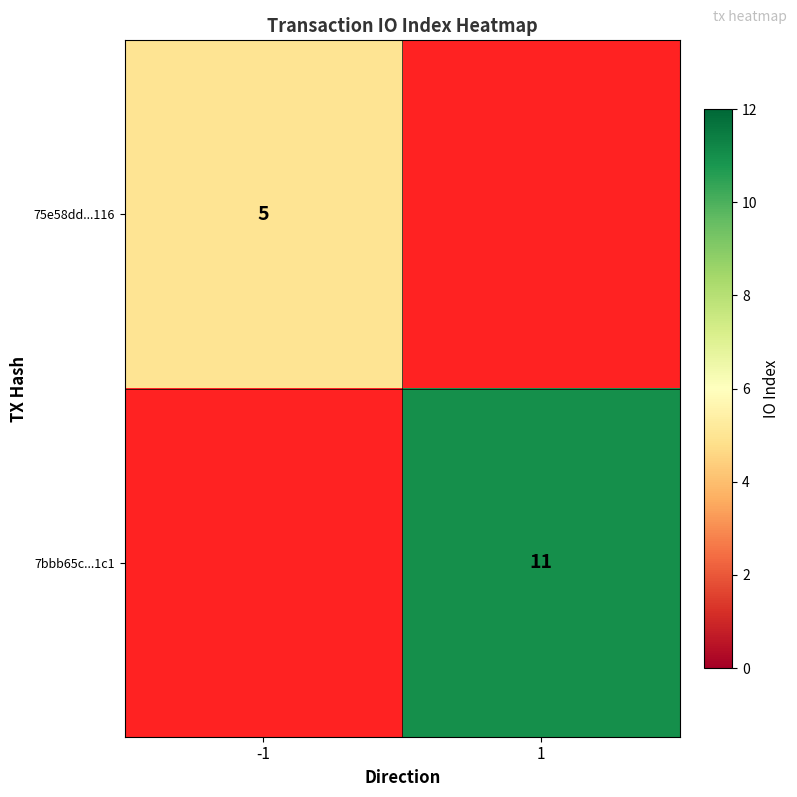

The value of 7bbb65c...1c1 at 1 is 5. True or false?

False